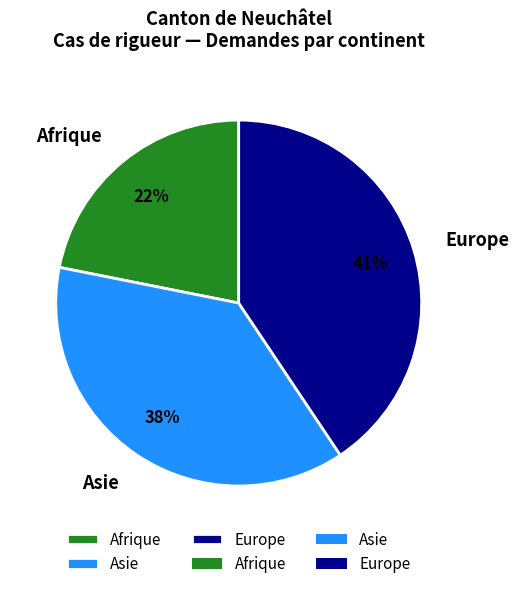

Does any single category account for the majority?

No